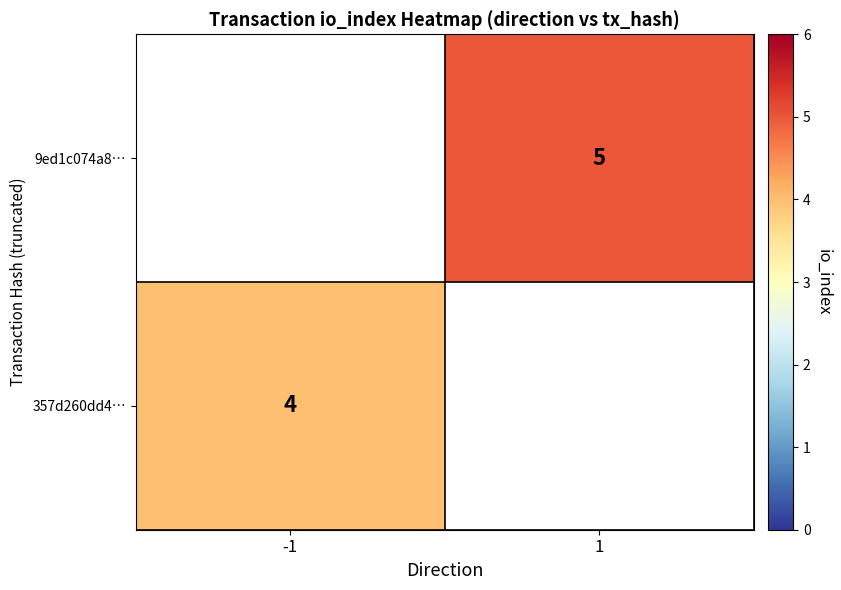

Is the value of 9ed1c074a8… at 1 greater than the value of 357d260dd4… at -1?

Yes